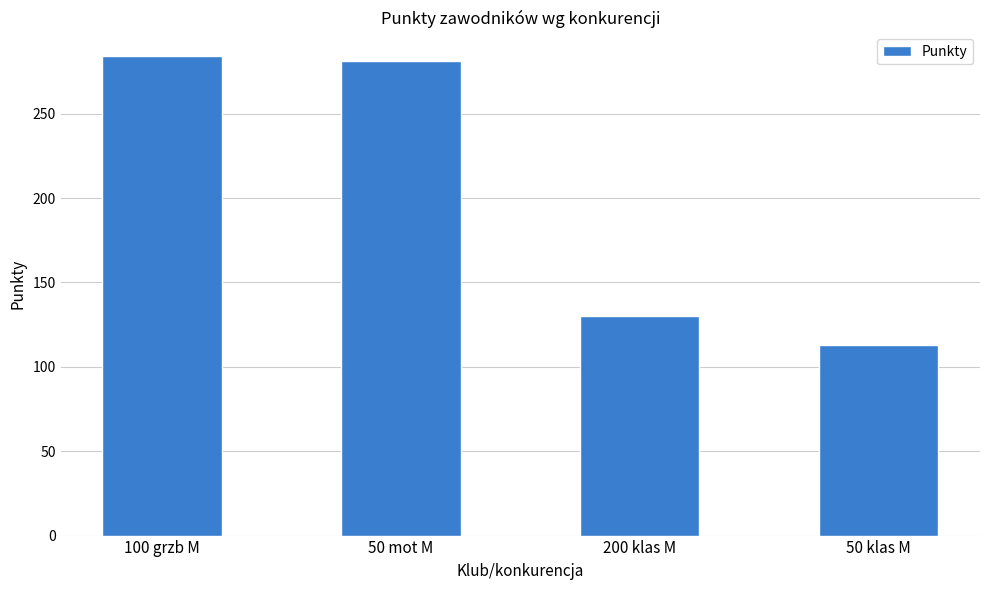

What is the greatest value displayed?

284